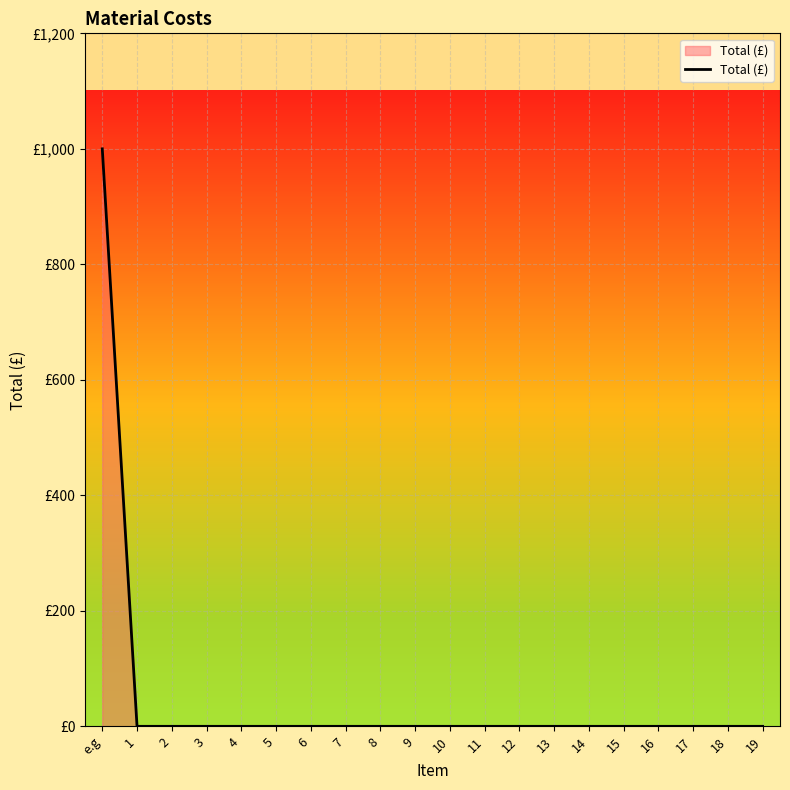

What is the label of the 20th point from the left?

19